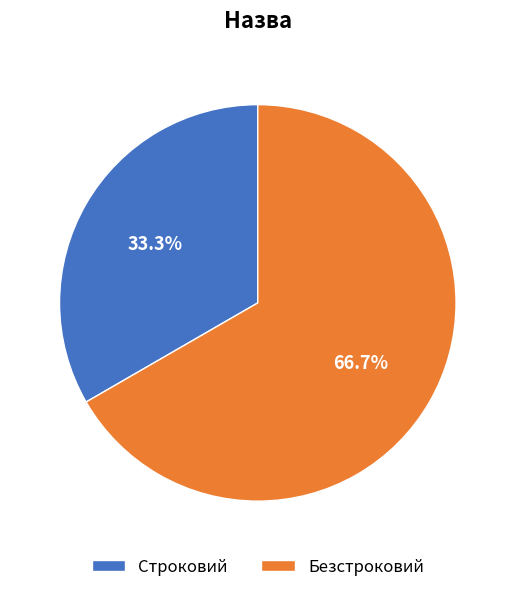

How many segments does this pie chart have?

2